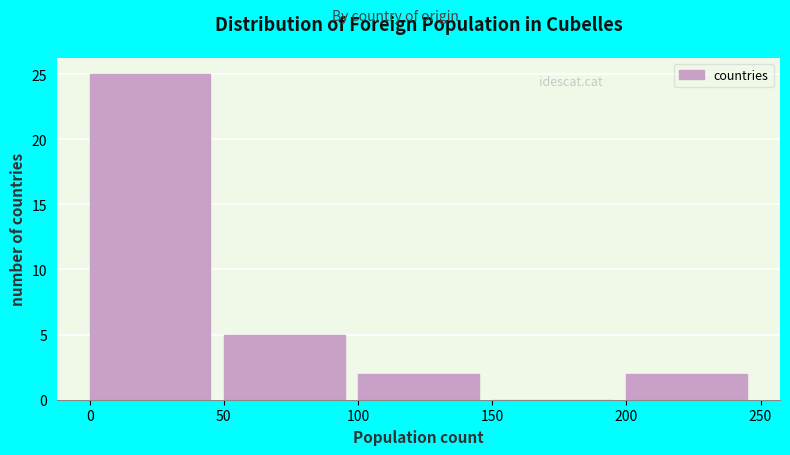

How tall is the bar that spans 200 to 250 on the x-axis? The values are not printed on the chart, so give them approximately, as read against the axis.

2